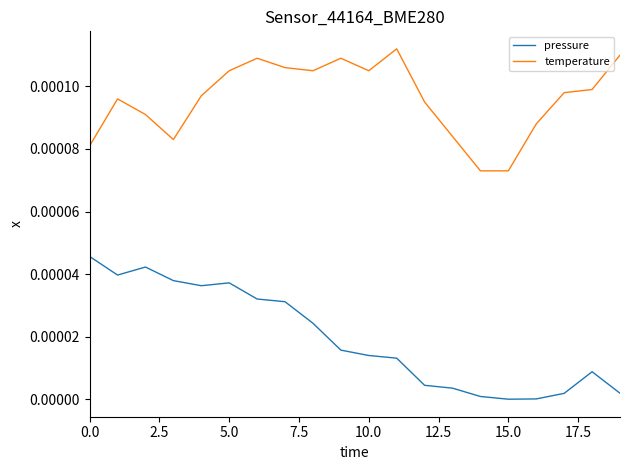

List the series in order of their peak value, highest first.

temperature, pressure